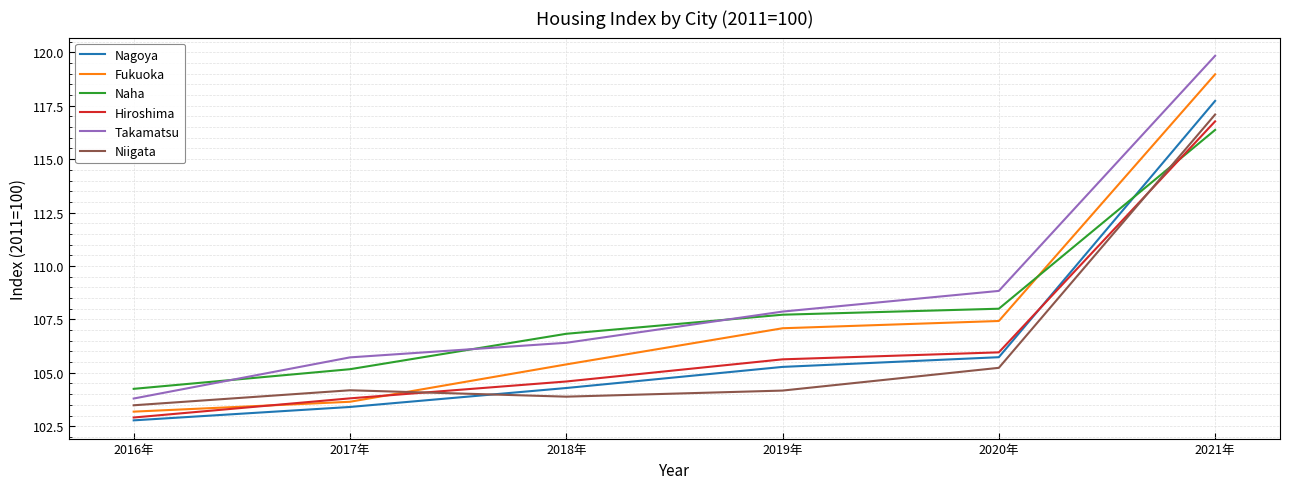

What is the spread (max minus min) of values at 2017年?

2.3